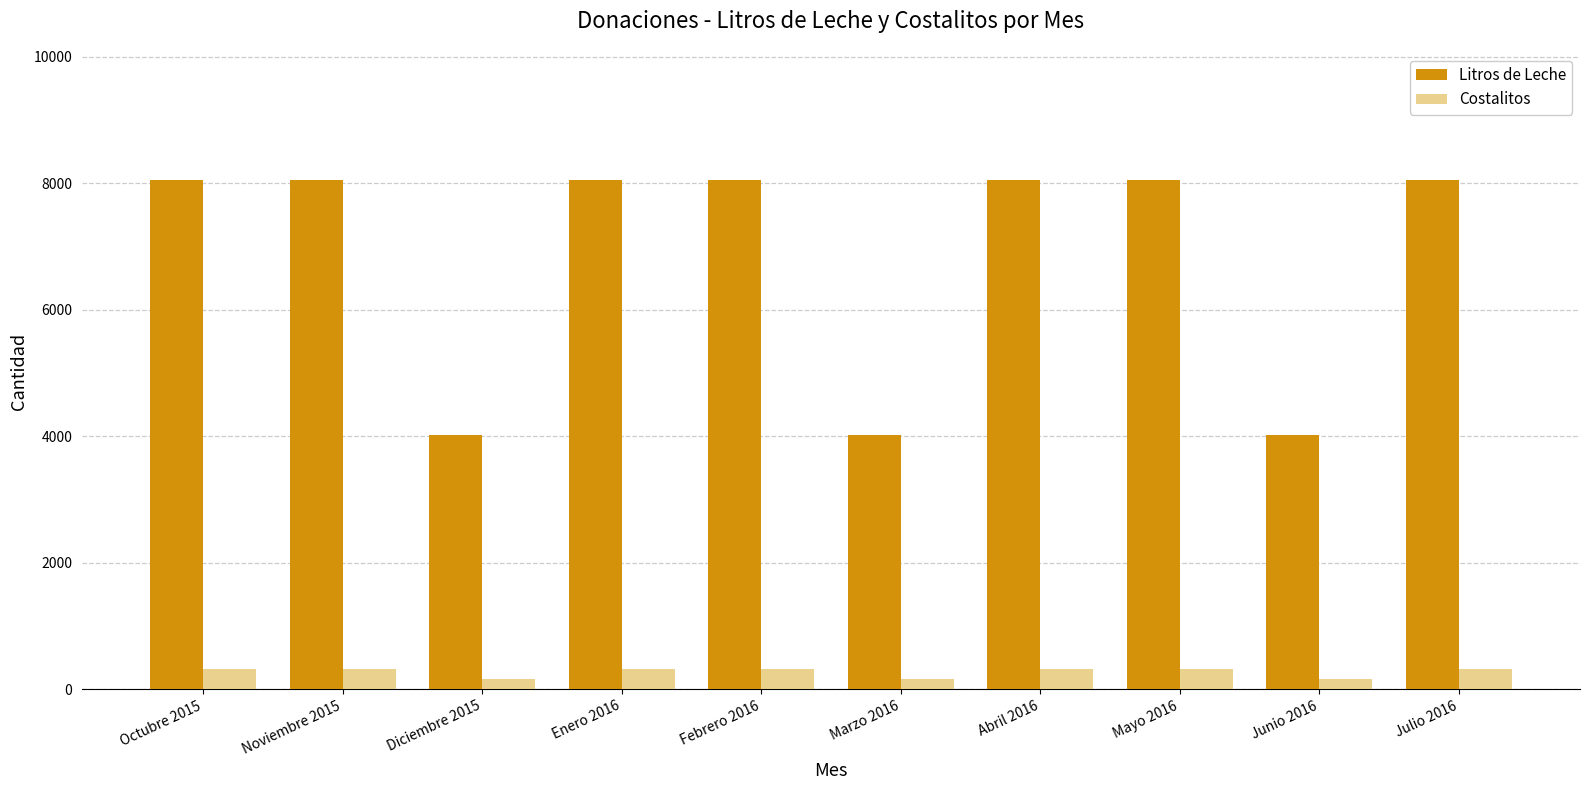

How many distinct data groups are displayed?

2